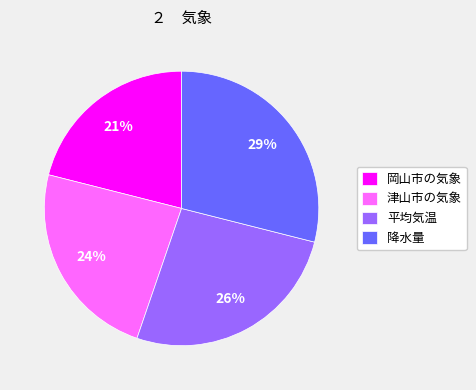

Is there a majority slice in this chart?

No